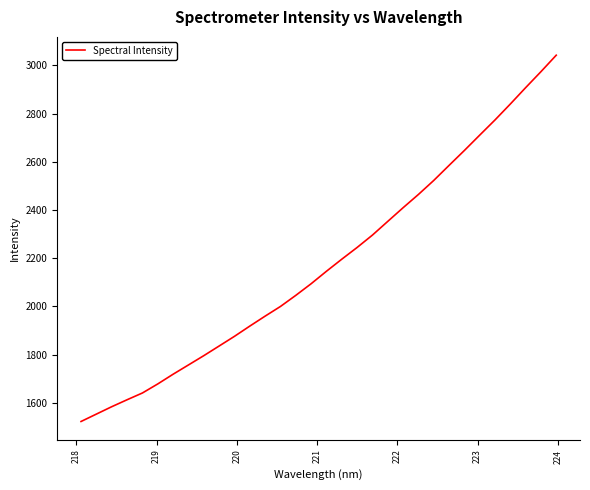

What is the greatest value displayed?

3042.5